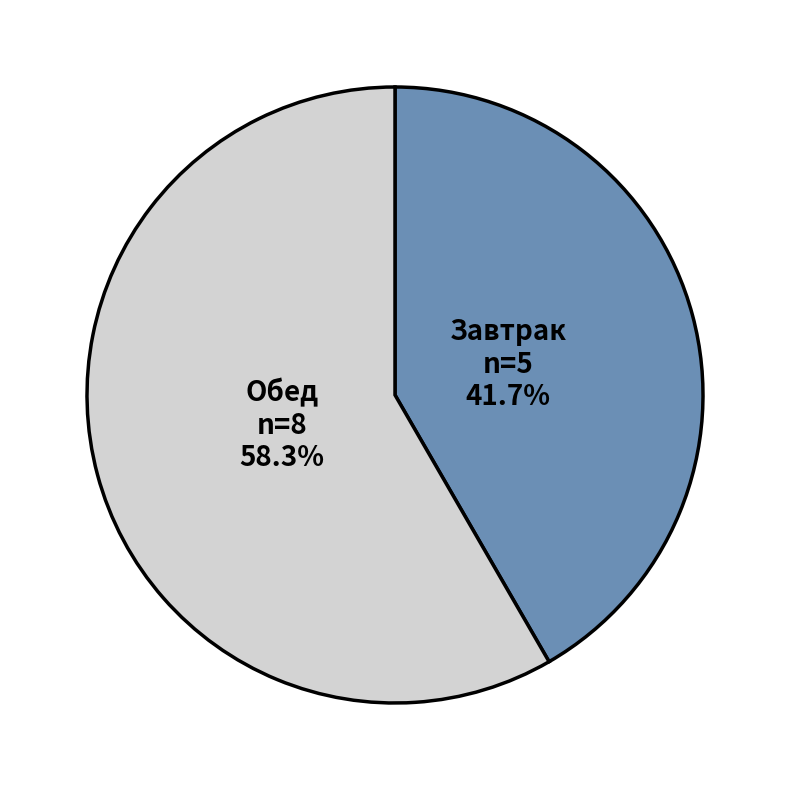

Which category has the smallest portion of the pie?

Завтрак